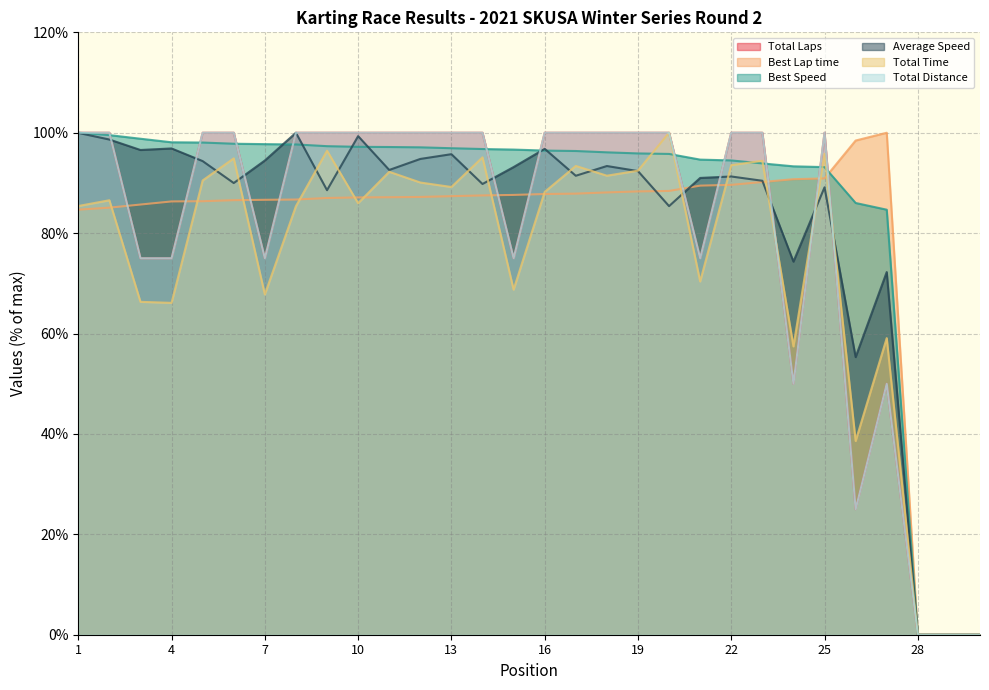

Which series has the largest range (max minus min)?

Total Laps